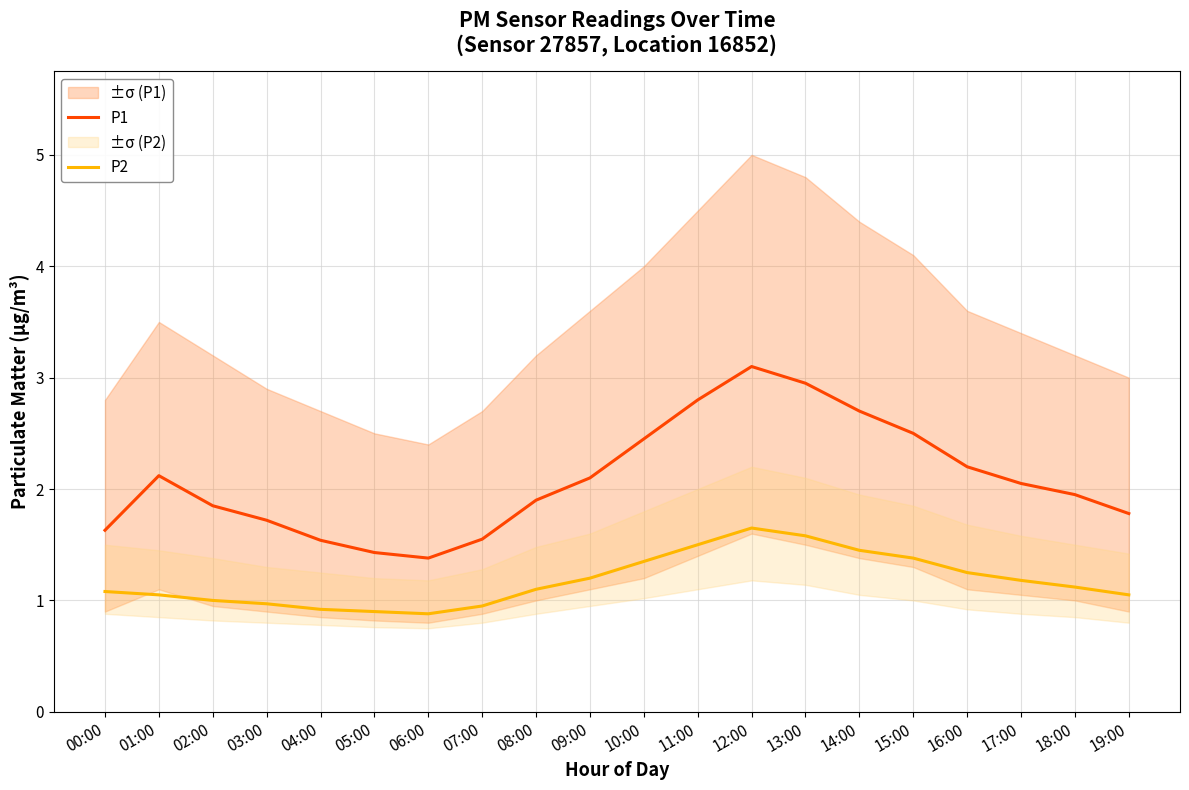

What is the value of the P2 point at the 20th from the left?

1.1